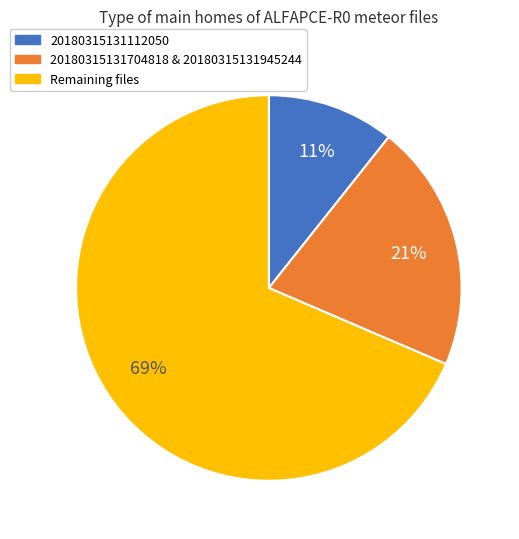

To the nearest percent, what is the average slice percentage?

33%